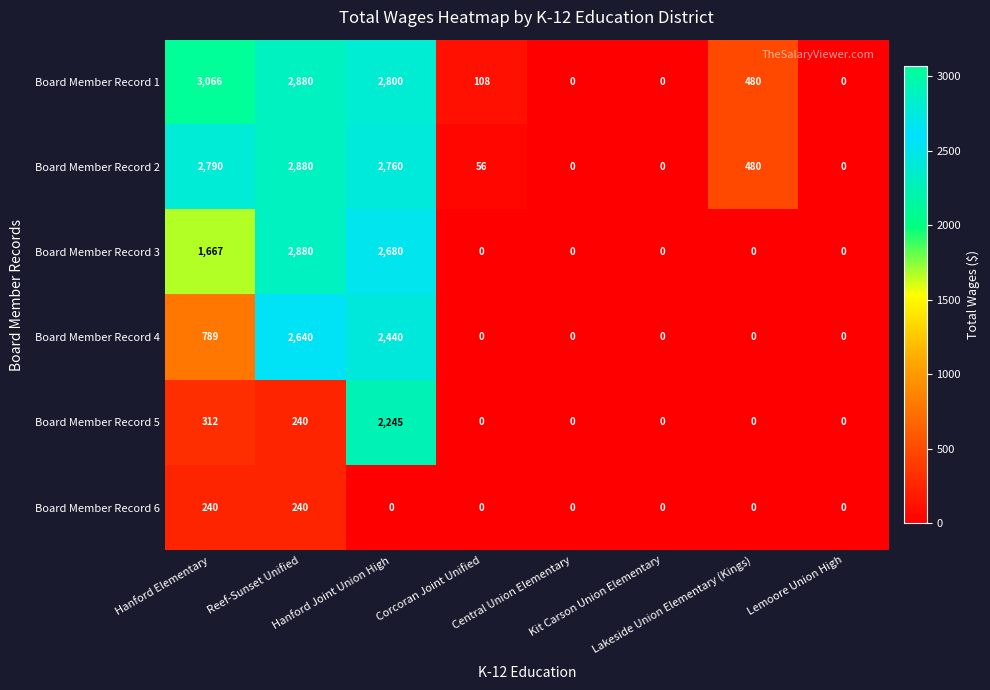

How many series are shown in this chart?

6